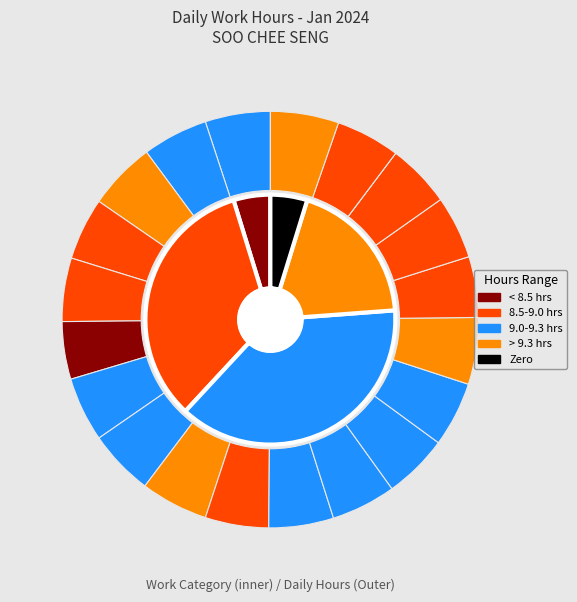

Is it true that 24 is 5% of the pie?

True